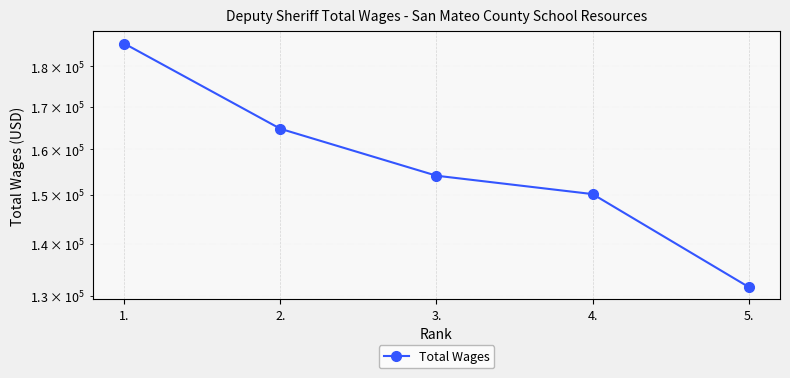

Reading right to left, list all the values displayed in this chart.

131669	150200	154165	164764	185912